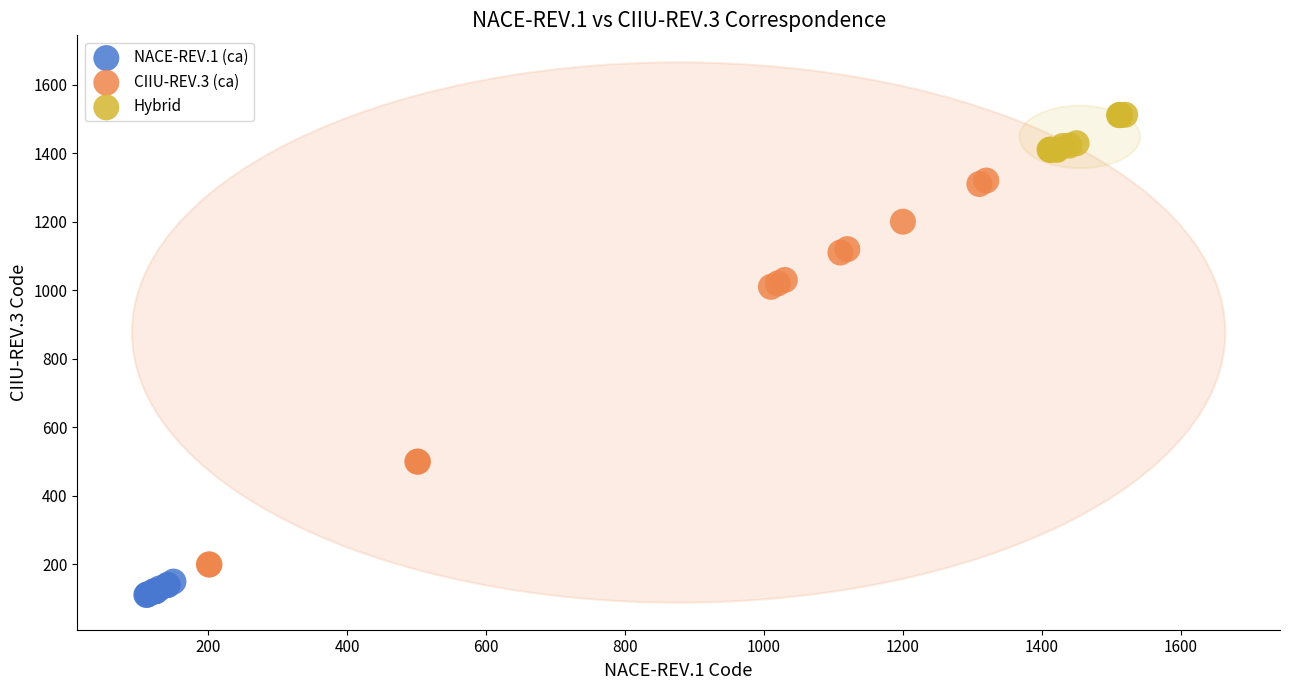

Which series contains the lowest Y value?

NACE-REV.1 (ca)